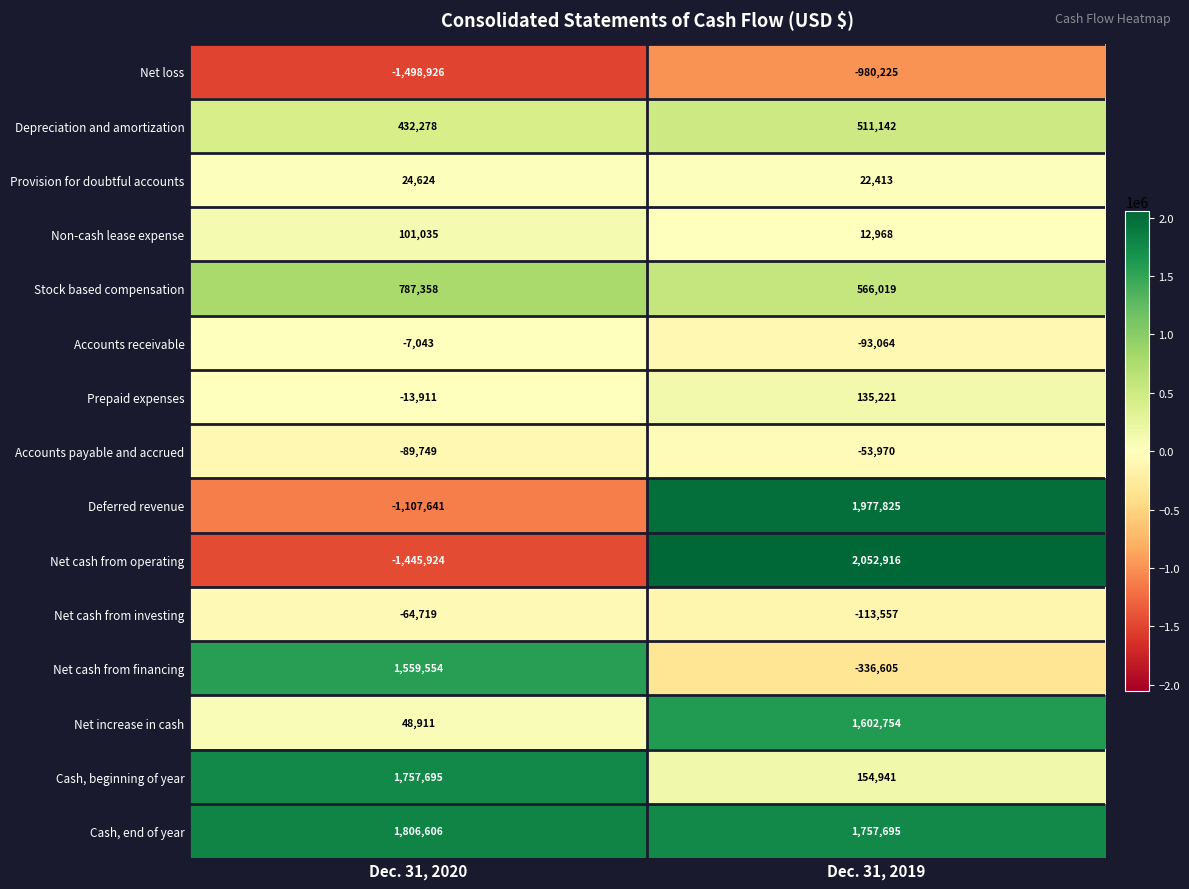

What is the spread (max minus min) of values at Dec. 31, 2019?

3033141